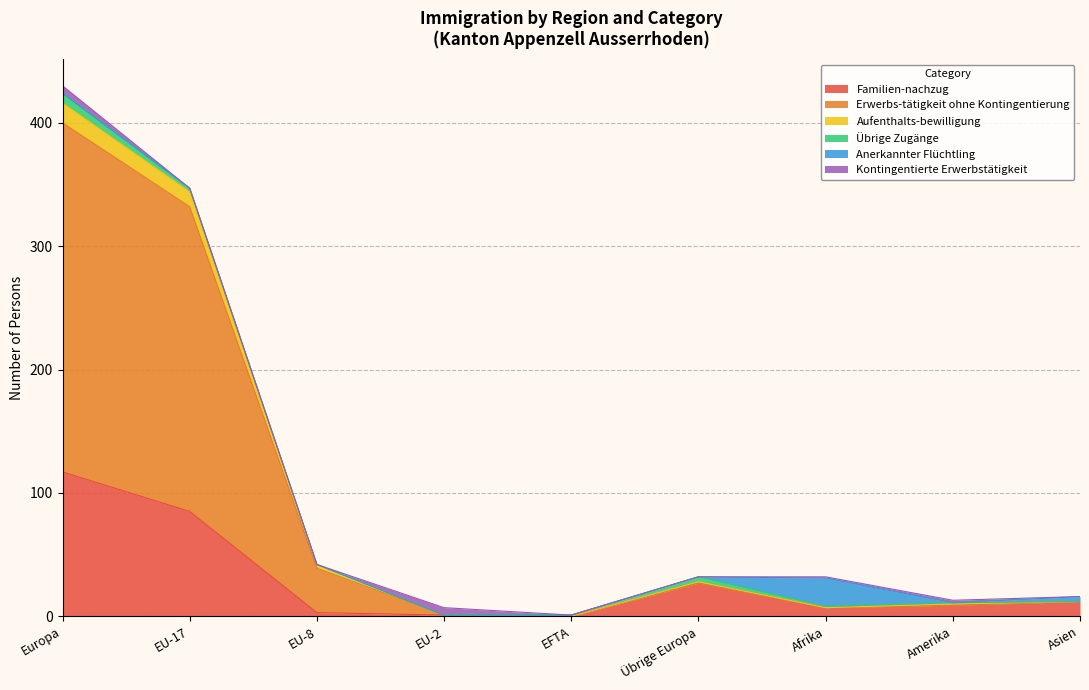

True or false: Aufenthalts-bewilligung and Erwerbs-tätigkeit ohne Kontingentierung intersect in this chart.

False